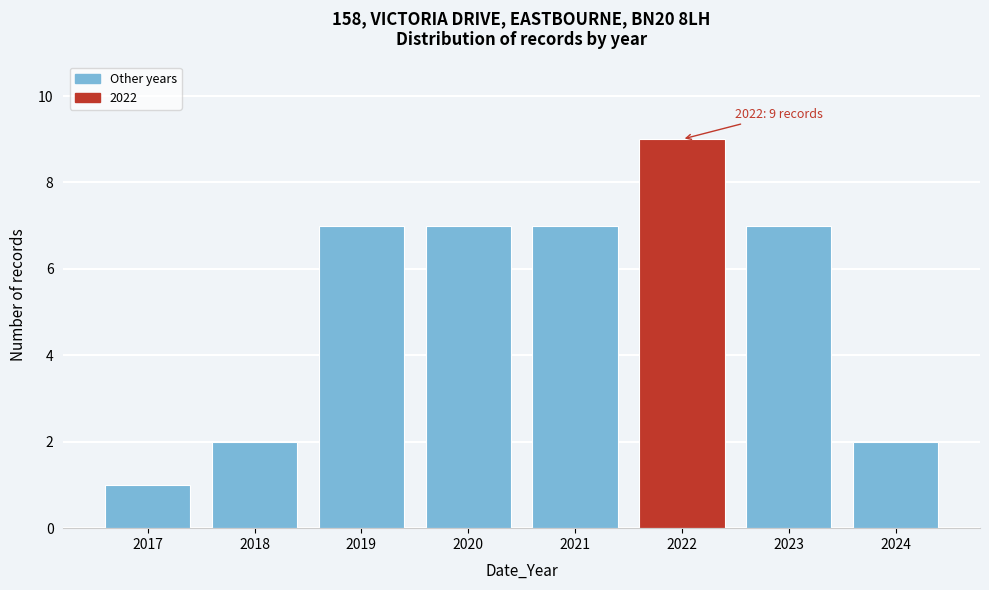

Reading left to right, what are all the values shown in this chart?

2017=1	2018=2	2019=7	2020=7	2021=7	2022=9	2023=7	2024=2